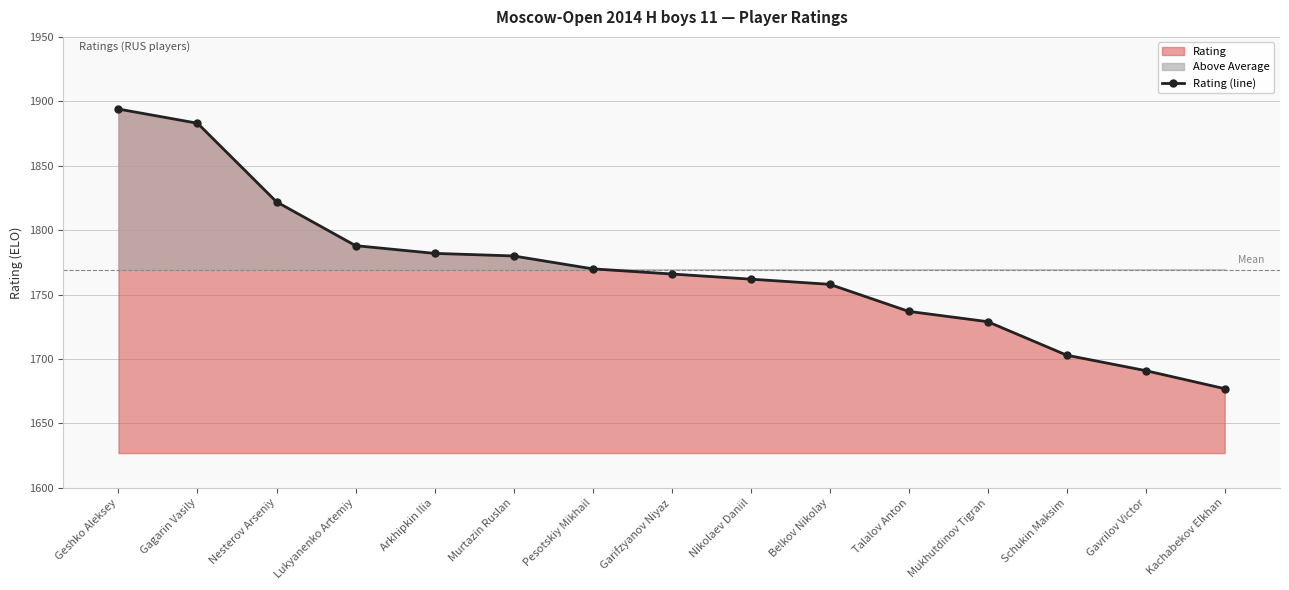

What is the average value?

1769